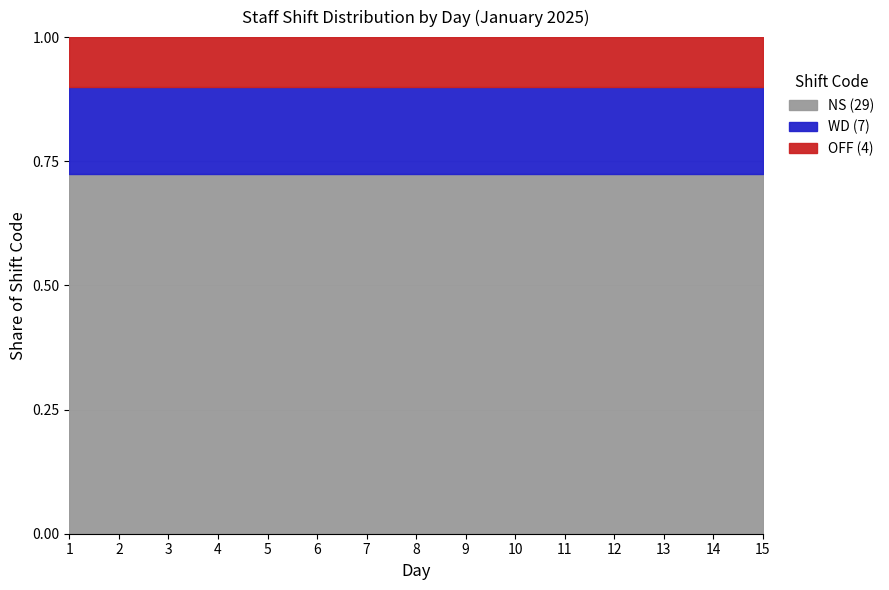

What is the spread (max minus min) of values at 4?

25